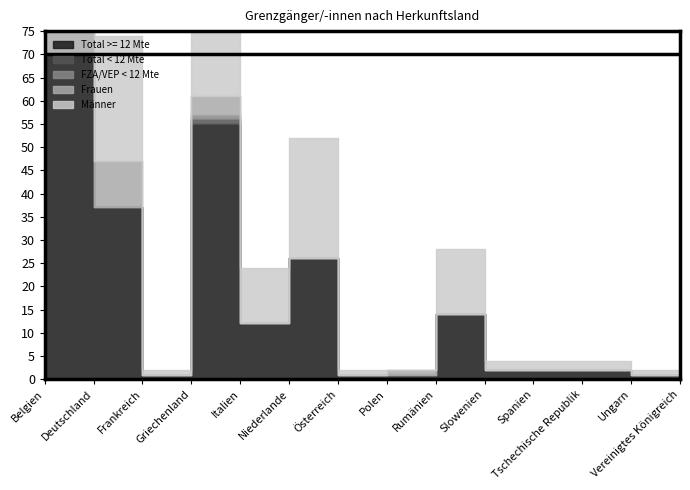

Reading right to left, transcribe all the data shown in this chart.

Total >= 12 Mte: Vereinigtes Königreich=1	Ungarn=2	Tschechische Republik=2	Spanien=2	Slowenien=14	Rumänien=1	Polen=1	Österreich=26	Niederlande=12	Italien=55	Griechenland=1	Frankreich=37	Deutschland=70	Belgien=1
Total < 12 Mte: Vereinigtes Königreich=0	Ungarn=0	Tschechische Republik=0	Spanien=0	Slowenien=0	Rumänien=0	Polen=0	Österreich=0	Niederlande=0	Italien=1	Griechenland=0	Frankreich=0	Deutschland=0	Belgien=0
FZA/VEP < 12 Mte: Vereinigtes Königreich=0	Ungarn=0	Tschechische Republik=0	Spanien=0	Slowenien=0	Rumänien=0	Polen=0	Österreich=0	Niederlande=0	Italien=1	Griechenland=0	Frankreich=0	Deutschland=0	Belgien=0
Frauen: Vereinigtes Königreich=0	Ungarn=0	Tschechische Republik=0	Spanien=0	Slowenien=0	Rumänien=1	Polen=0	Österreich=0	Niederlande=0	Italien=4	Griechenland=0	Frankreich=10	Deutschland=12	Belgien=0
Männer: Vereinigtes Königreich=1	Ungarn=2	Tschechische Republik=2	Spanien=2	Slowenien=14	Rumänien=0	Polen=1	Österreich=26	Niederlande=12	Italien=52	Griechenland=1	Frankreich=27	Deutschland=58	Belgien=1